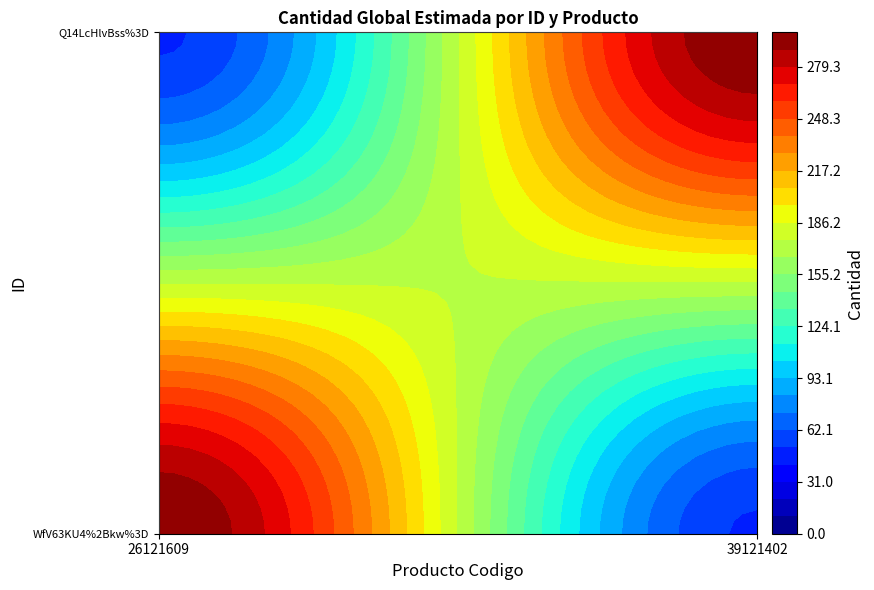

What is the difference between the highest and lowest values at 26121609?

250